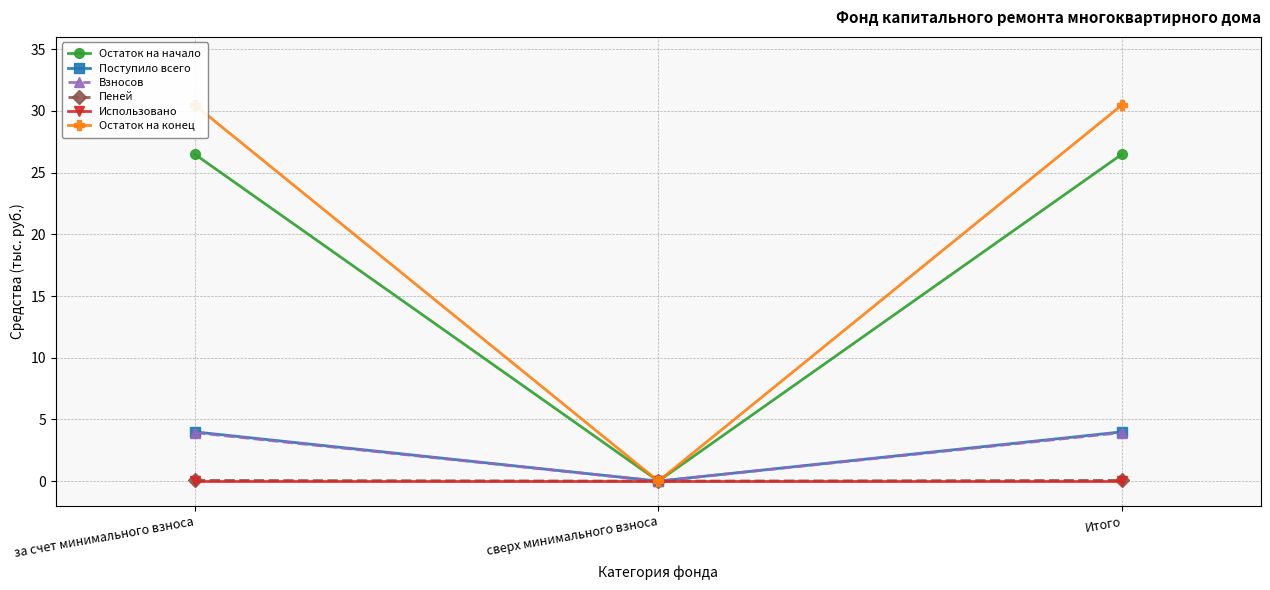

Rank the series by their maximum value, from highest to lowest.

Остаток на конец, Остаток на начало, Поступило всего, Взносов, Пеней, Использовано